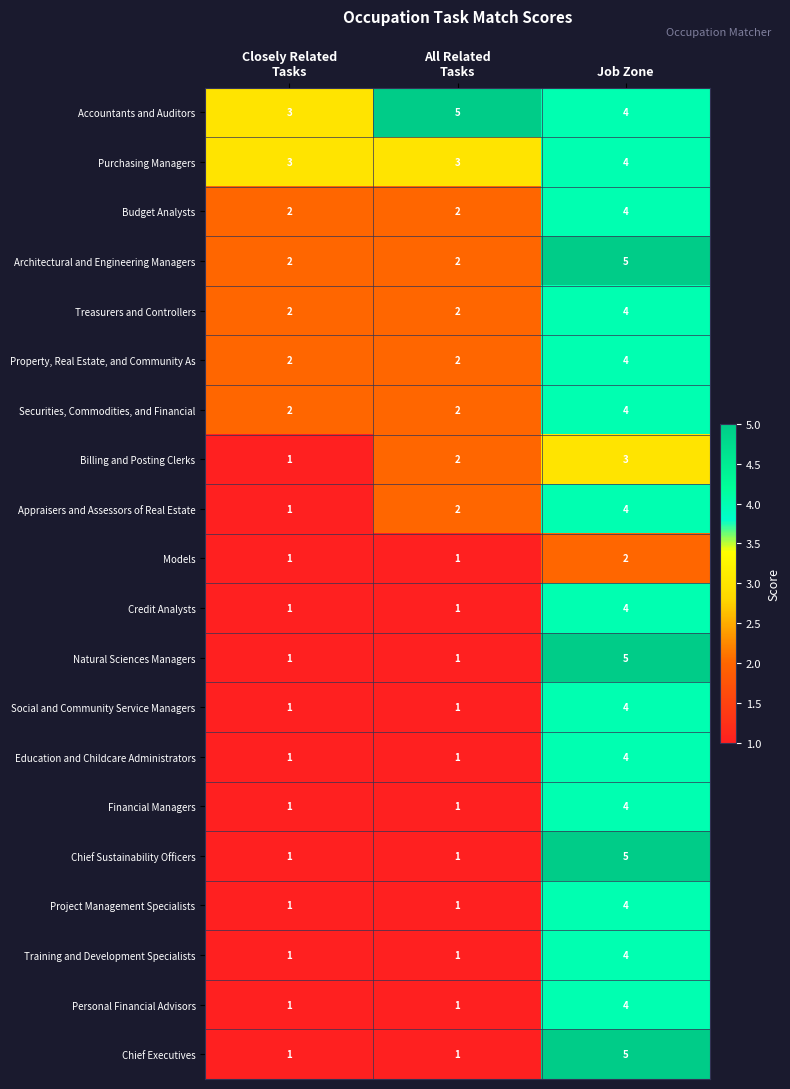

What is the maximum value for Budget Analysts?

4